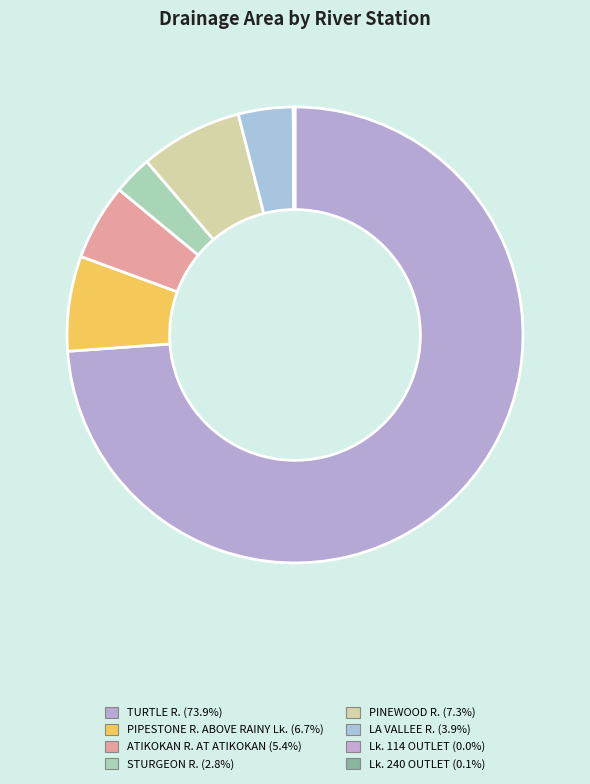

Count the number of slices in the pie.

8